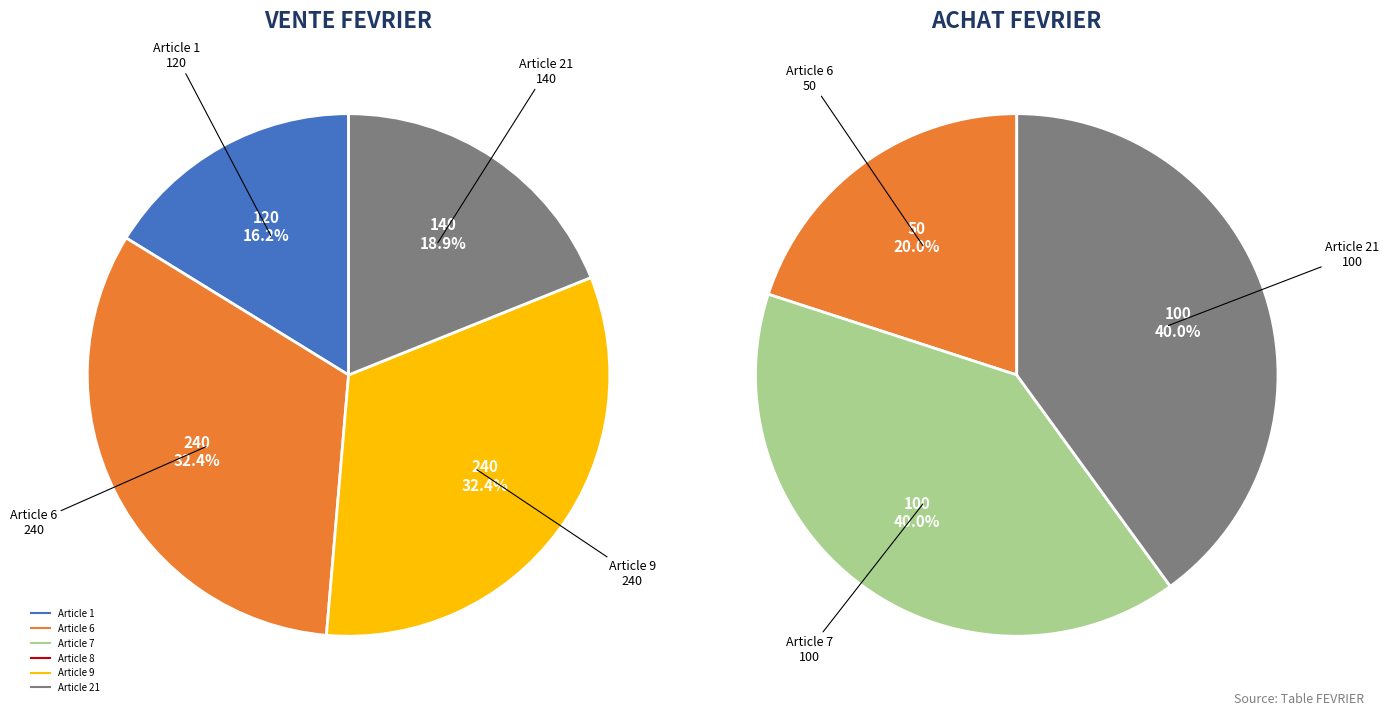

The Article 1 slice represents 0% of the pie. True or false?

True